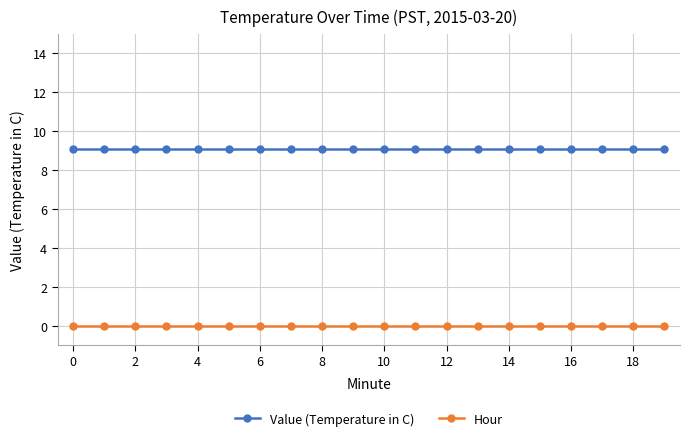

What is the lowest value of the Value (Temperature in C) series?

9.1